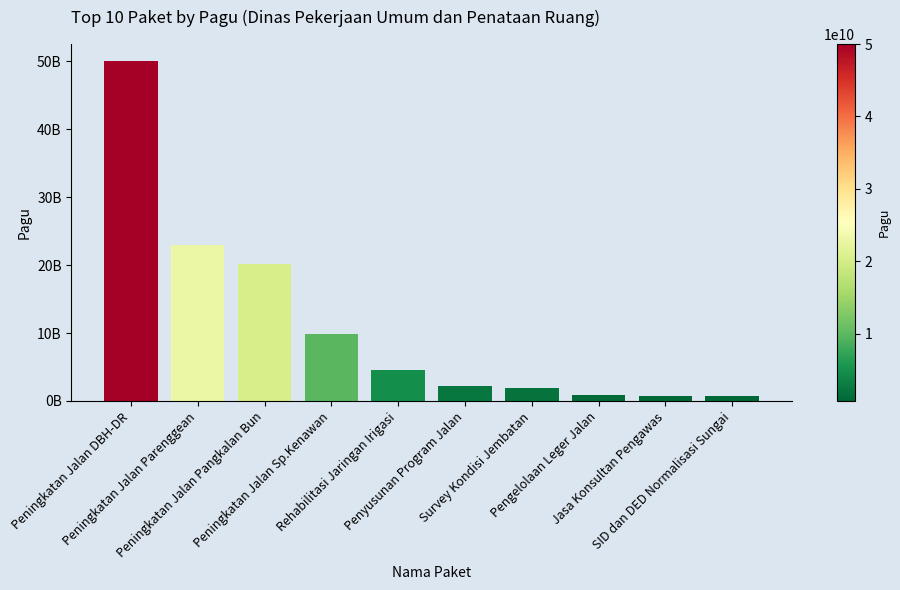

Are the bars horizontal?

No